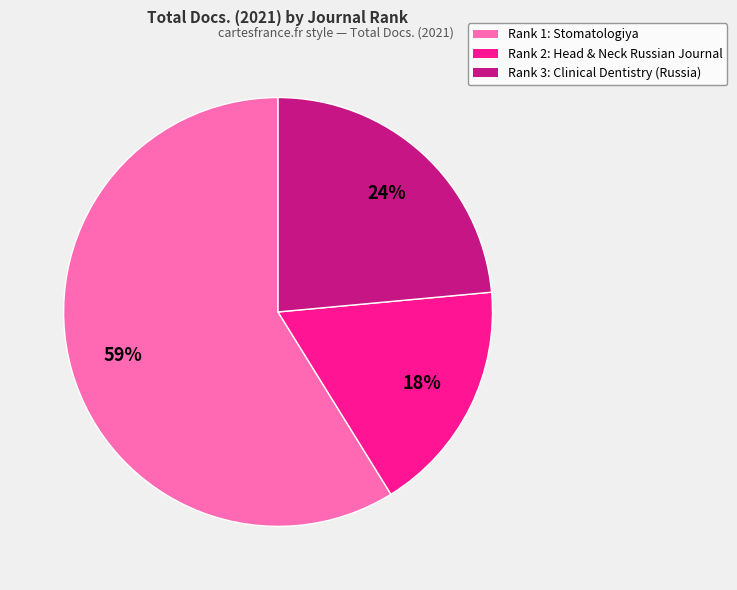

To the nearest percent, what is the average slice percentage?

33%